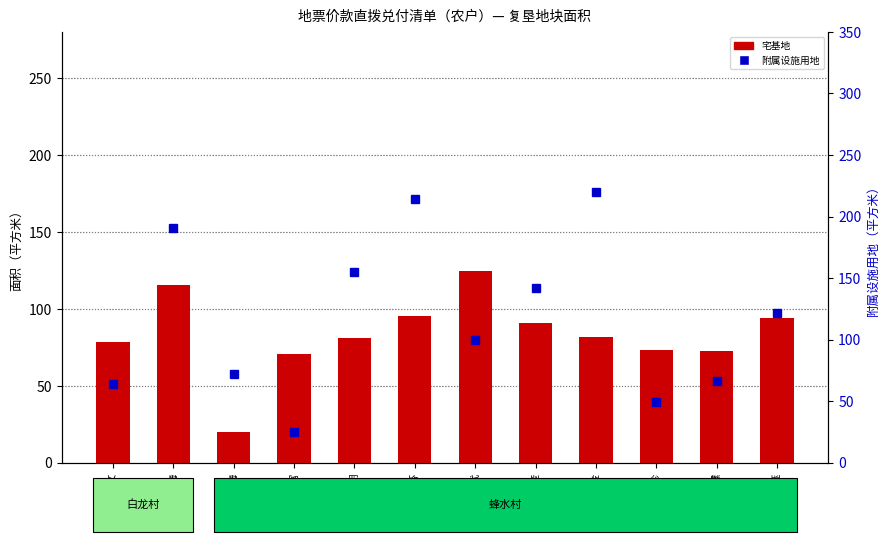

What is the maximum value shown in the chart?

220.0